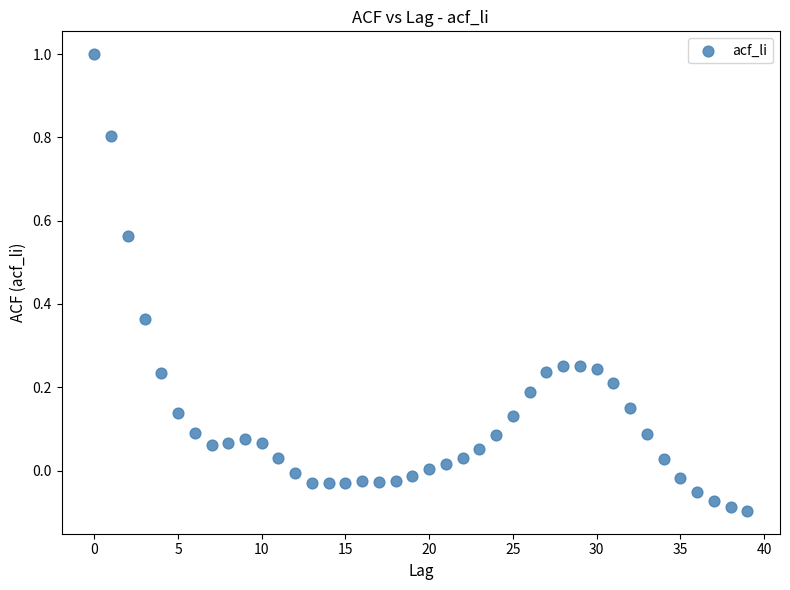

What is the range of Y values (max minus min)?

1.1